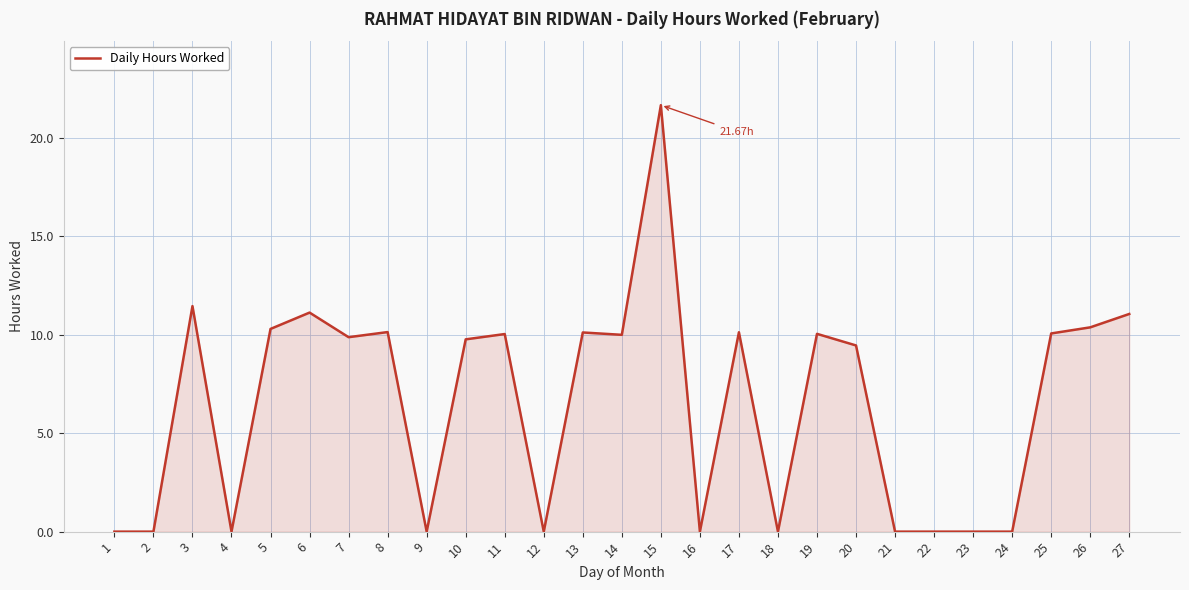

What is the difference between the values at 14 and 22?

10.0